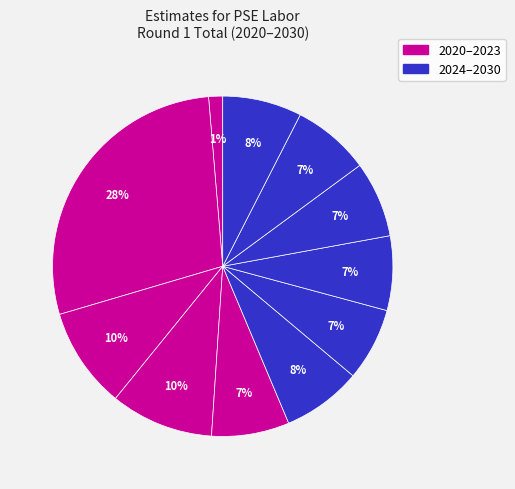

How many slices are in this pie chart?

11